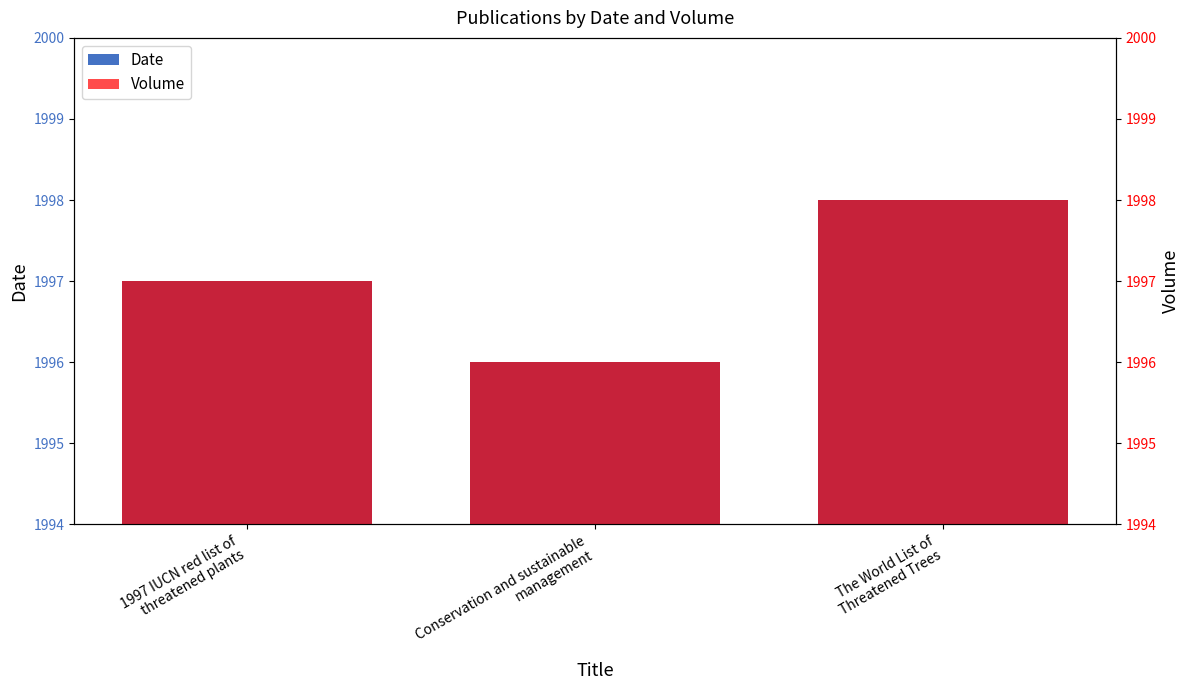

Reading left to right, extract all data points from this chart.

Date: 1997 IUCN red list of
threatened plants=1997	Conservation and sustainable
management=1996	The World List of
Threatened Trees=1998
Volume: 1997 IUCN red list of
threatened plants=1997	Conservation and sustainable
management=1996	The World List of
Threatened Trees=1998